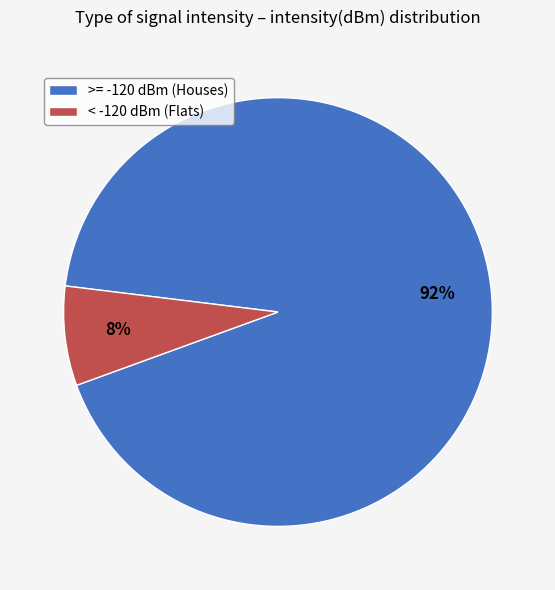

Does any single category account for the majority?

Yes